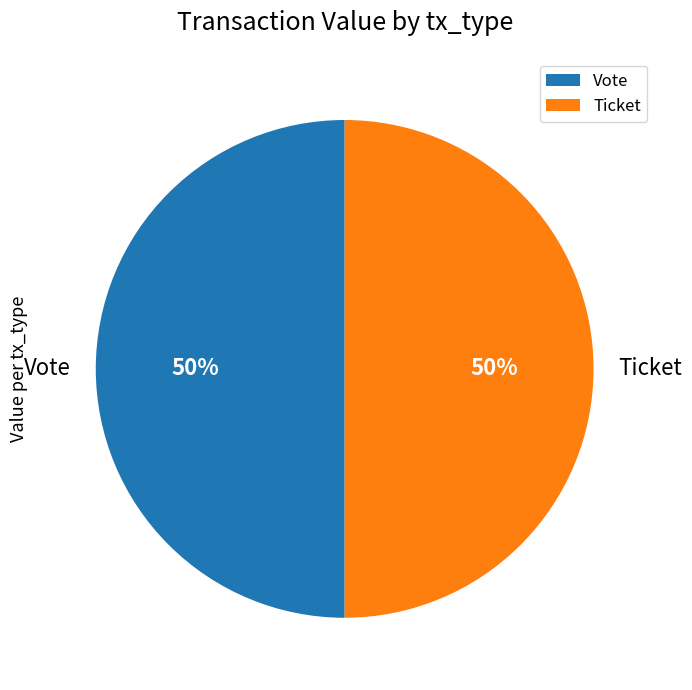

True or false: Vote accounts for 50% of the total.

True